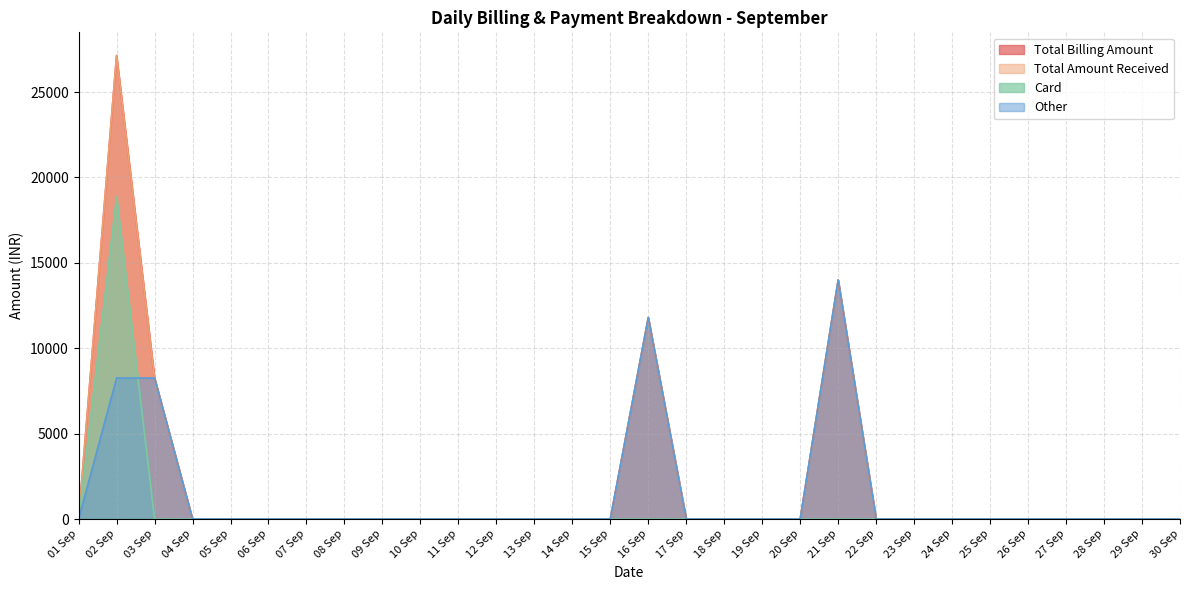

What is the label of the 11th point from the left?

11 Sep